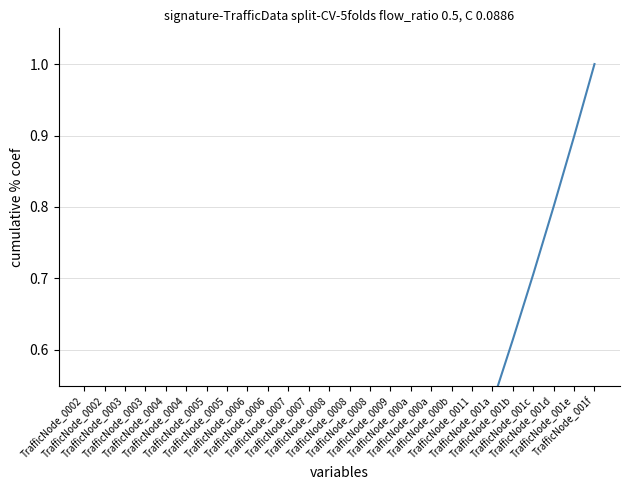

Reading left to right, transcribe all the data shown in this chart.

0.0	0.0	0.0	0.0	0.0	0.1	0.1	0.1	0.1	0.1	0.2	0.2	0.2	0.2	0.3	0.3	0.3	0.3	0.4	0.4	0.5	0.6	0.7	0.8	0.9	1.0